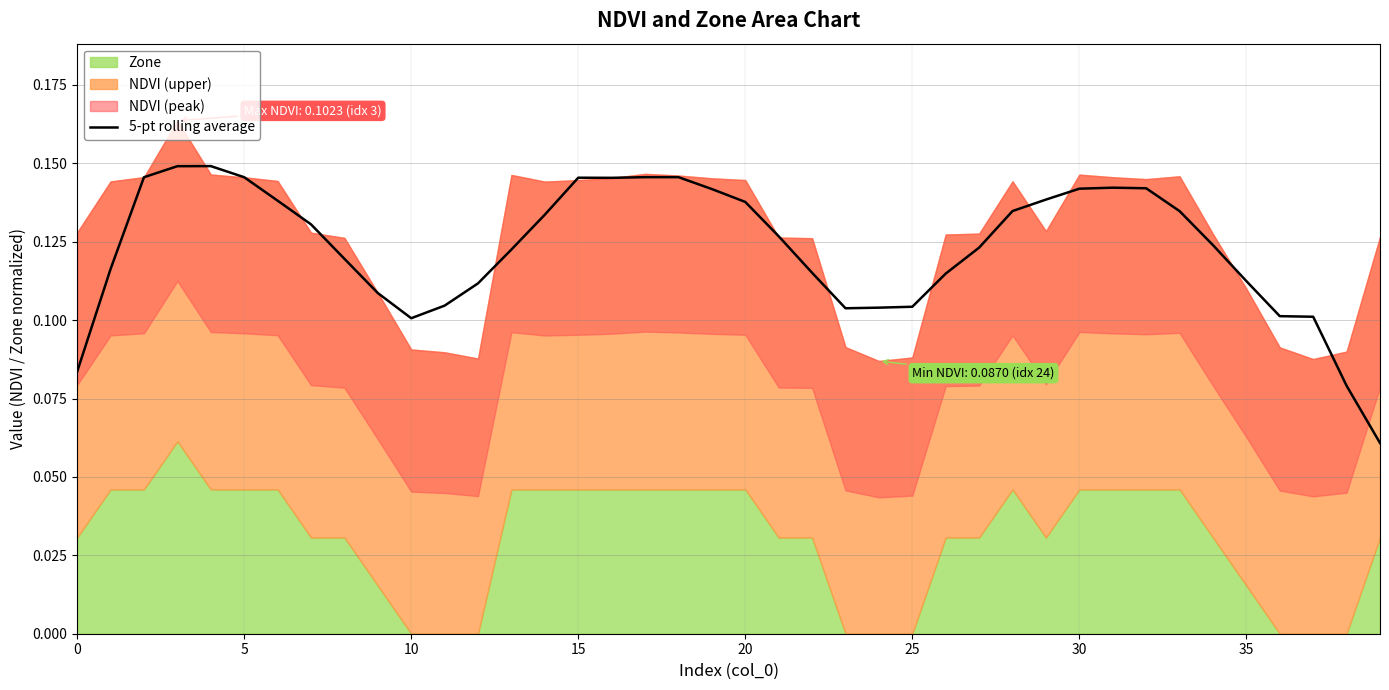

Is it true that 5-pt rolling average equals 0.1 at 10?

True